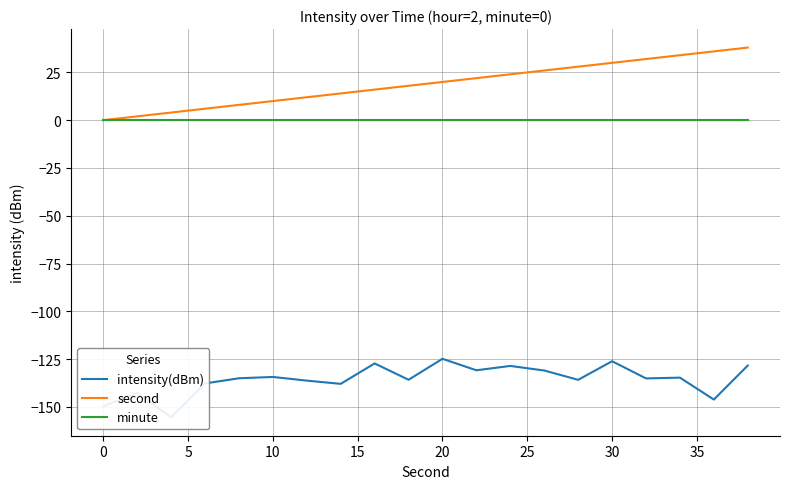

What is the spread (max minus min) of values at 5?

159.4